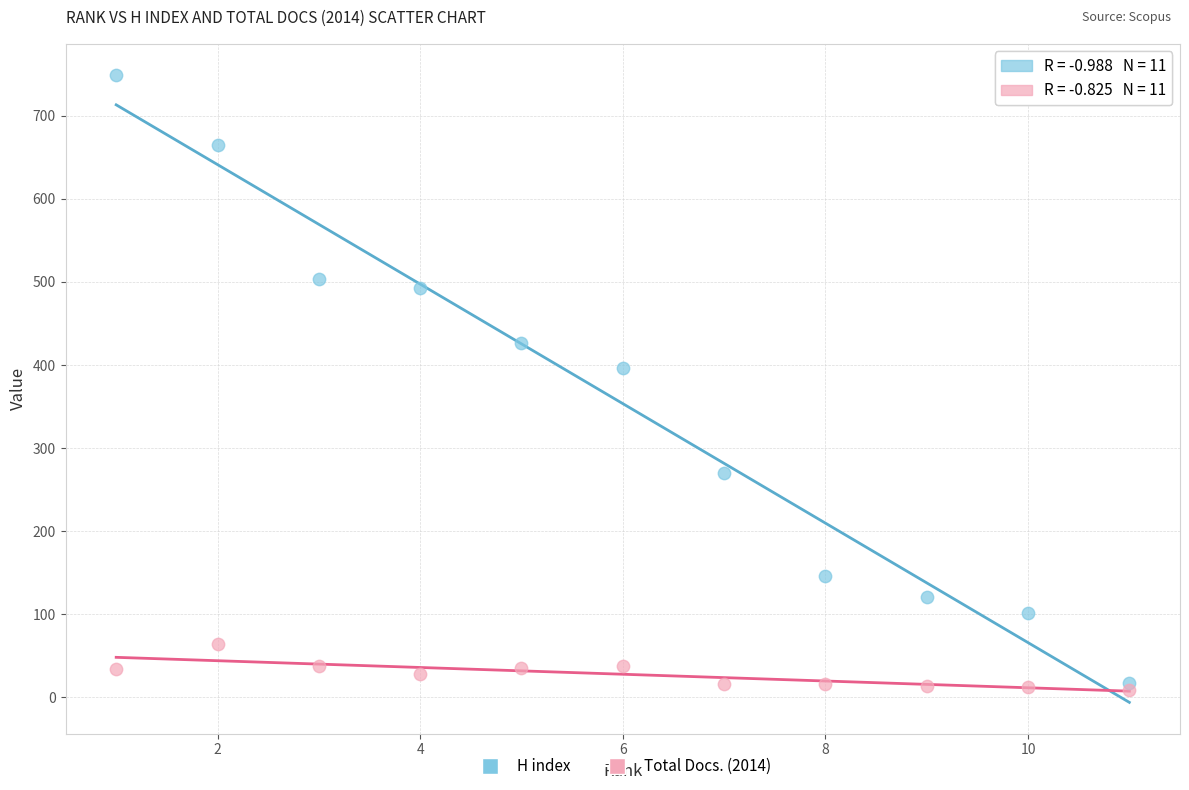

Across all series, what Y value is closest to 379?

397